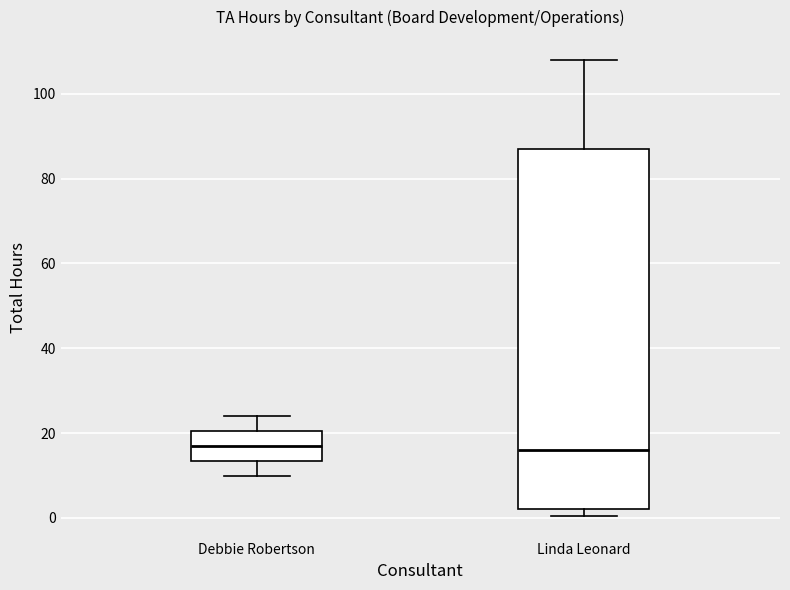

Reading left to right, read every box against the y-axis: the position of its median line, the range the box covers, and the ends of its whiskers. The values are not printed on the chart, so give them approximately, as read against the axis.

Debbie Robertson: median 18, box 14 to 20, whiskers 10 to 24
Linda Leonard: median 16, box 2 to 88, whiskers 0 to 108